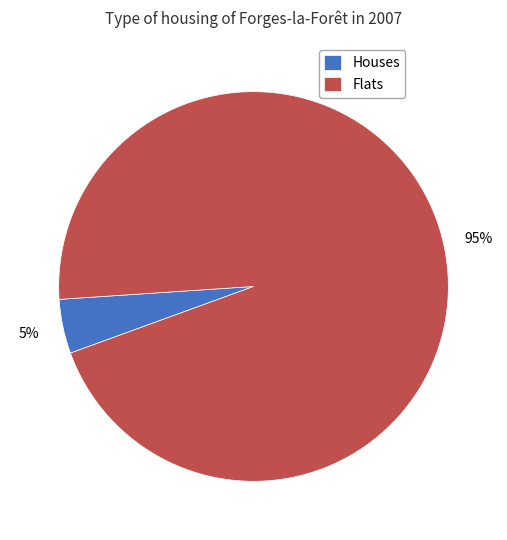

To the nearest percent, what portion does Houses represent?

5%